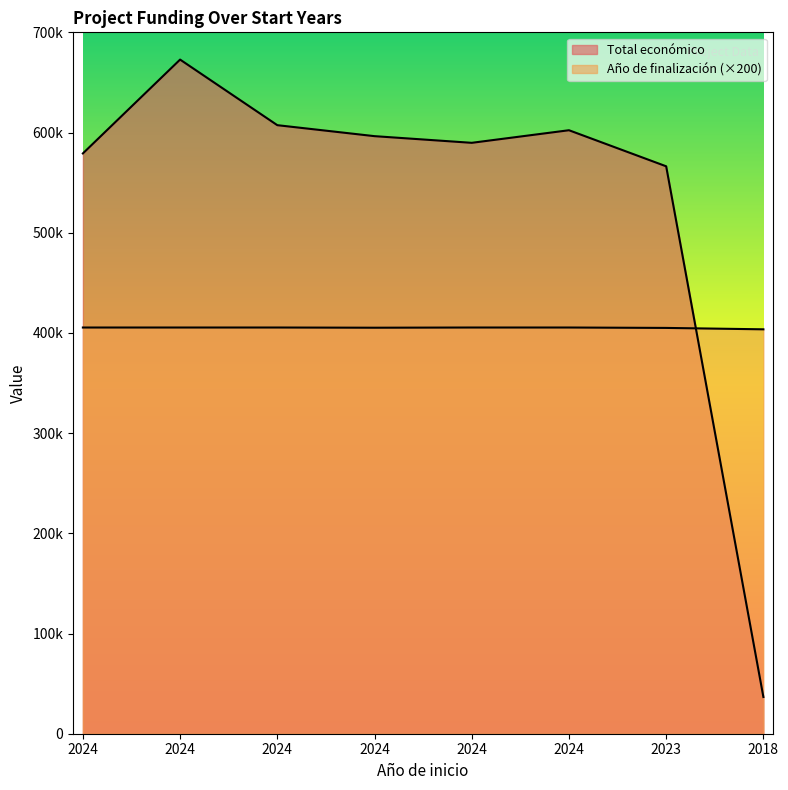

Which category has the lowest value across all series?

2018